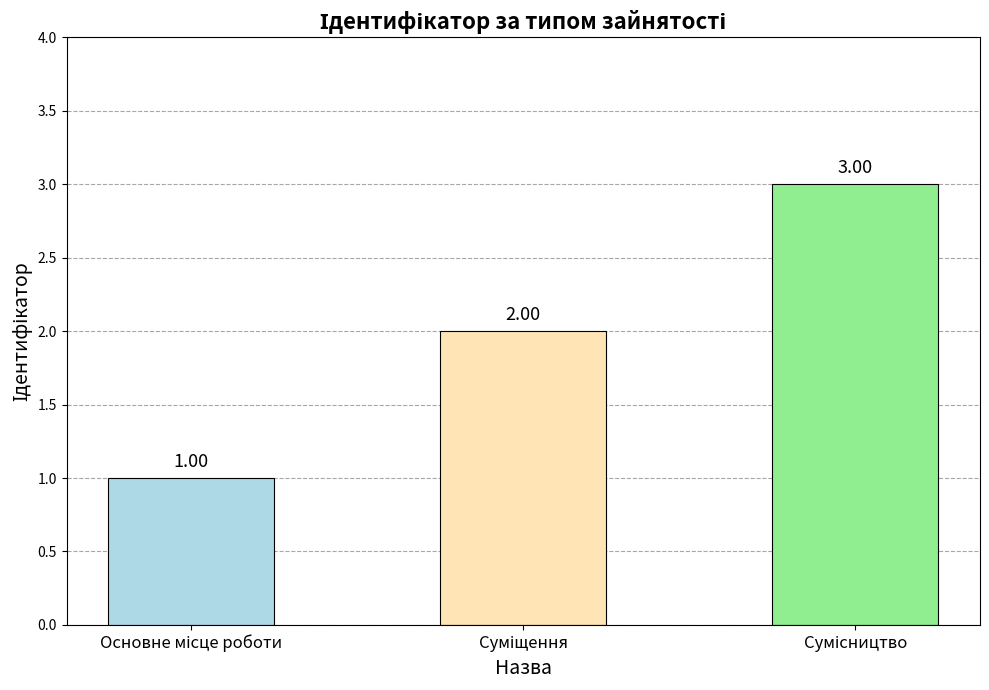

What is the sum of all values?

6